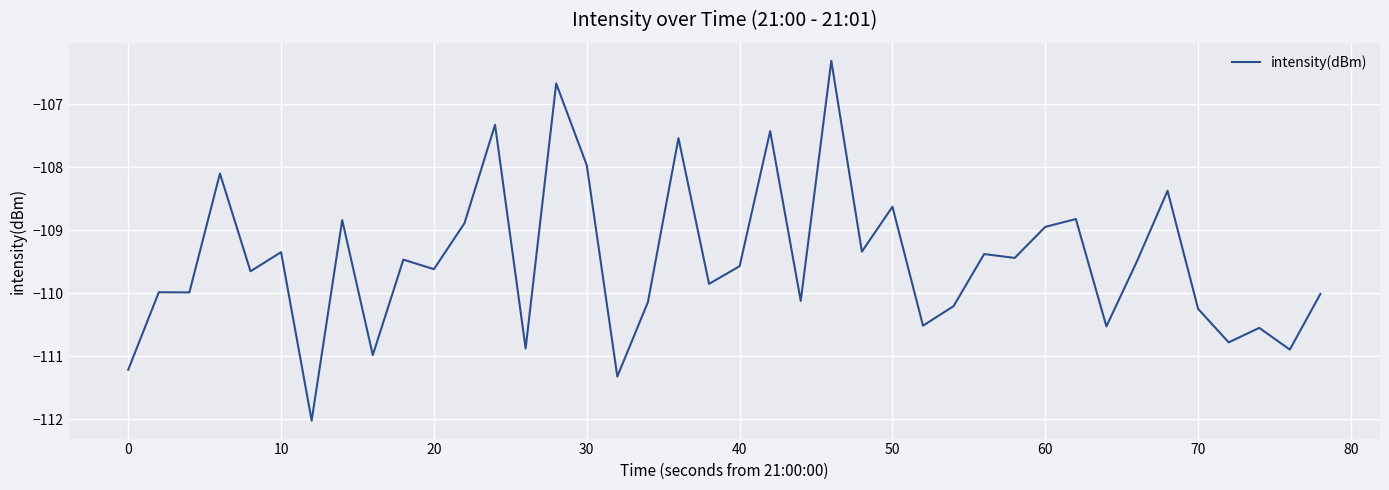

What is the minimum value shown in the chart?

-112.0